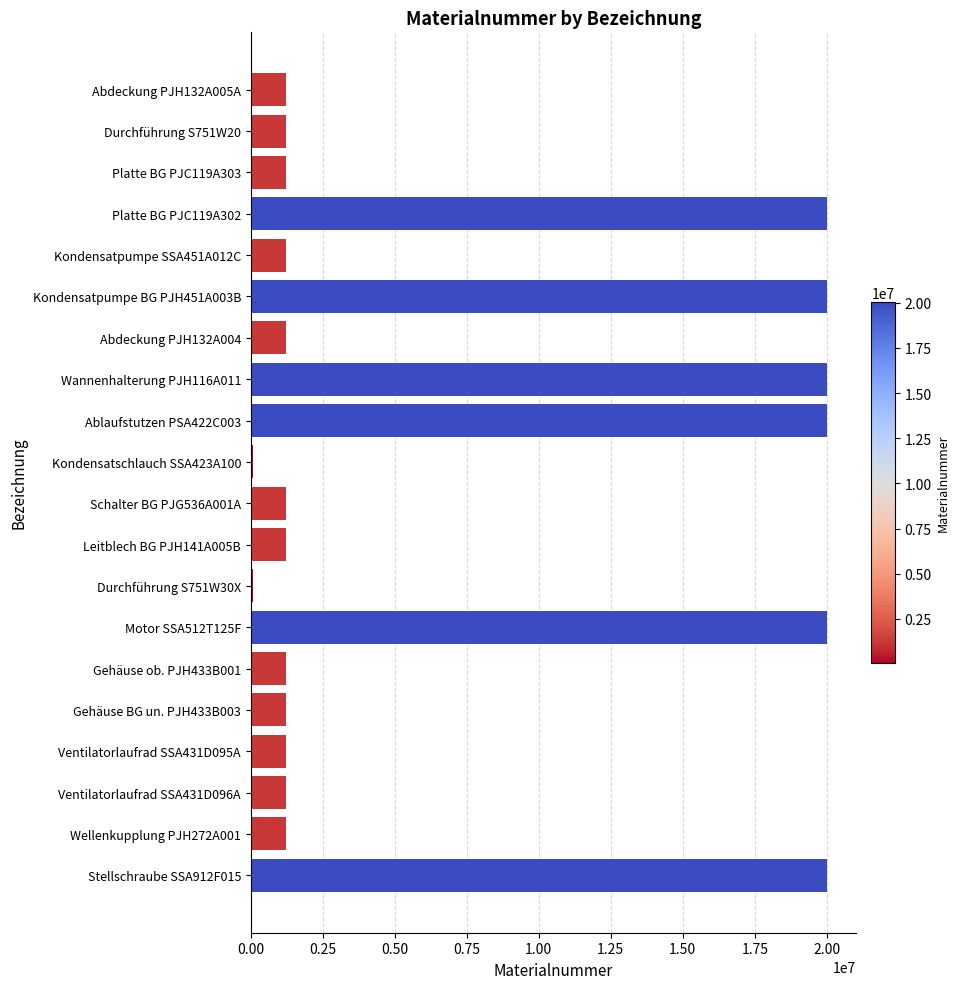

Are the bars horizontal?

Yes